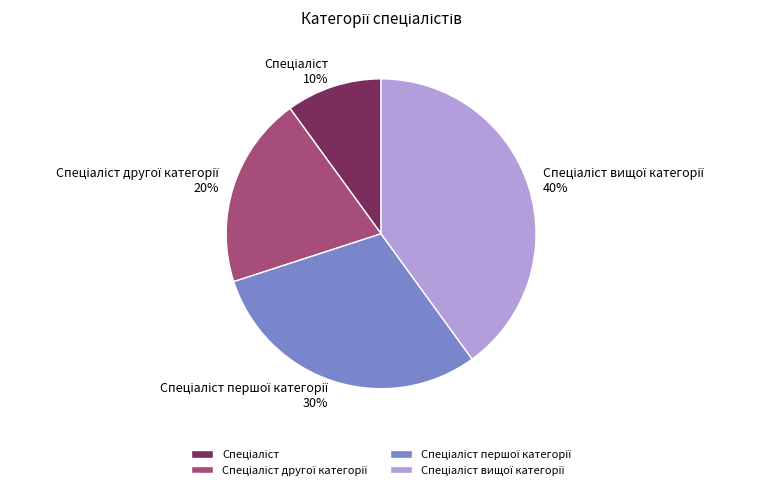

Is there any slice that represents more than half of the pie?

No